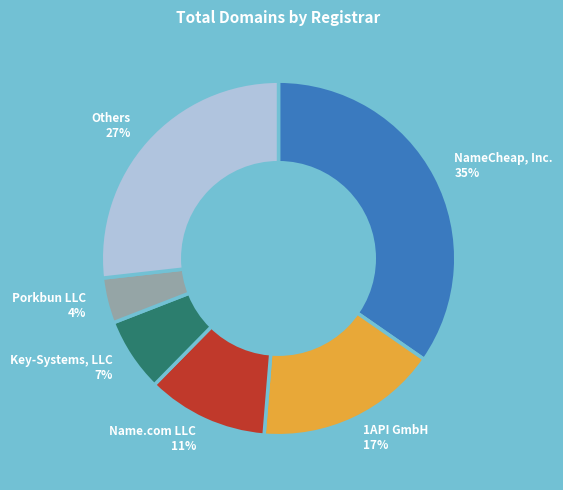

To the nearest percent, what is the average slice percentage?

17%